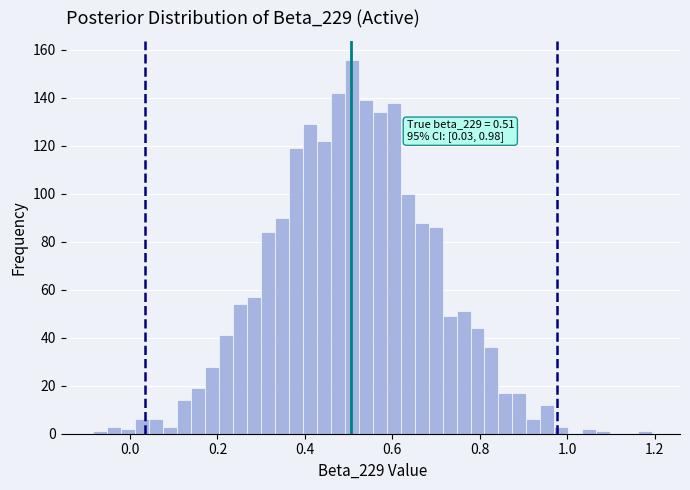

Around what value on the x-axis is the tallest bar? Give the approximate position of its centre, as read against the axis.

0.50